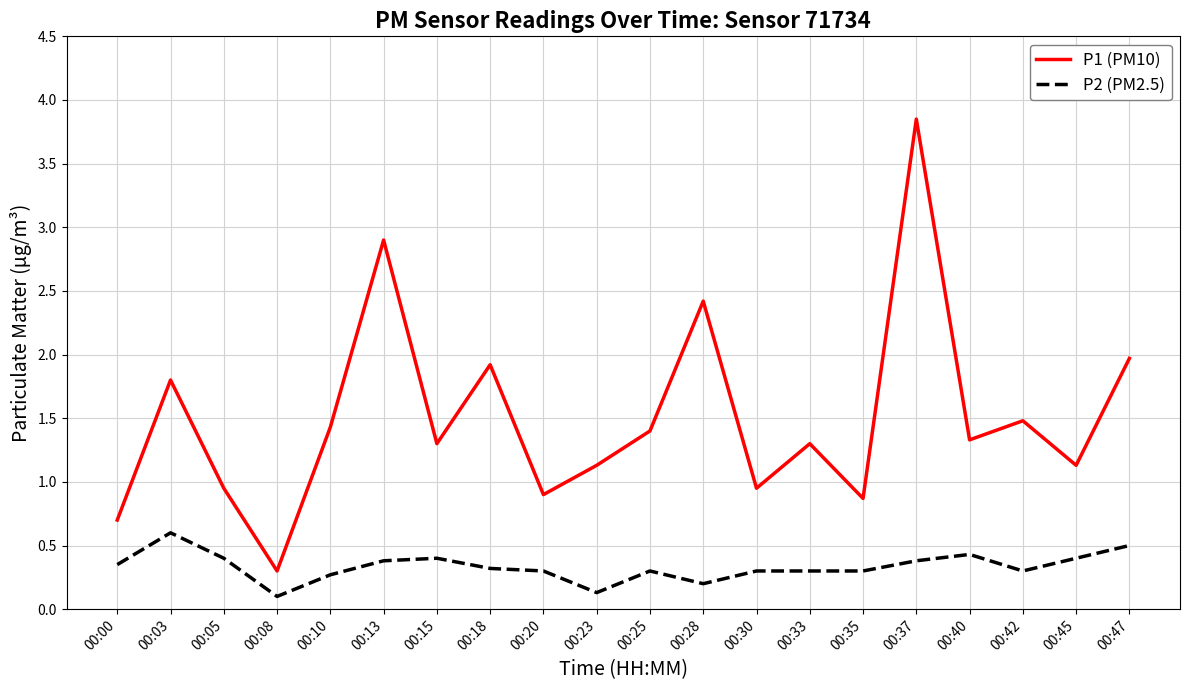

What is the sum of all P2 (PM2.5) values?

6.7